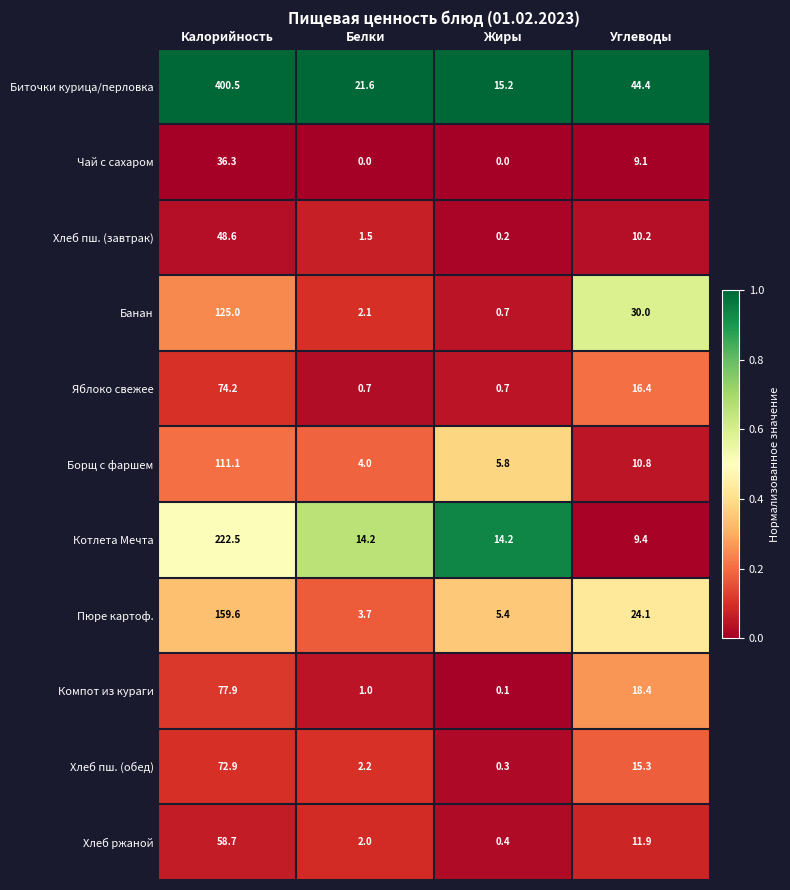

Rank the categories by Компот из кураги value from highest to lowest.

Калорийность, Углеводы, Белки, Жиры